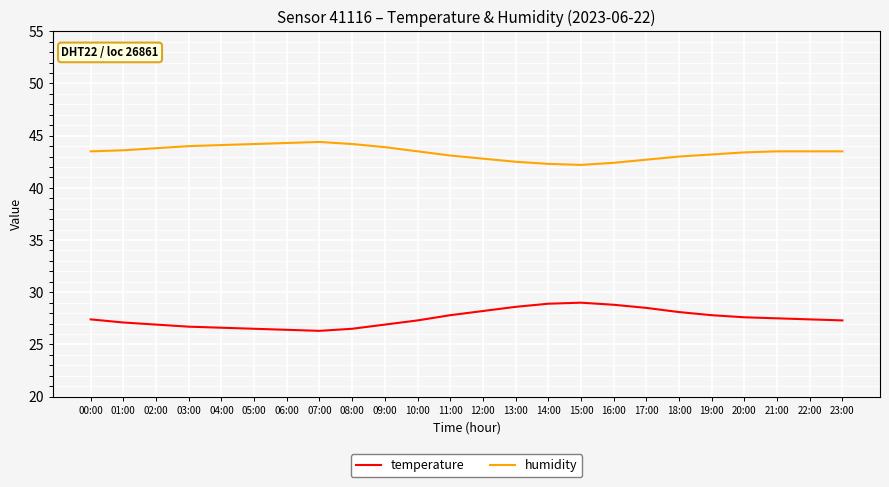

What is the spread (max minus min) of values at 16:00?

13.6